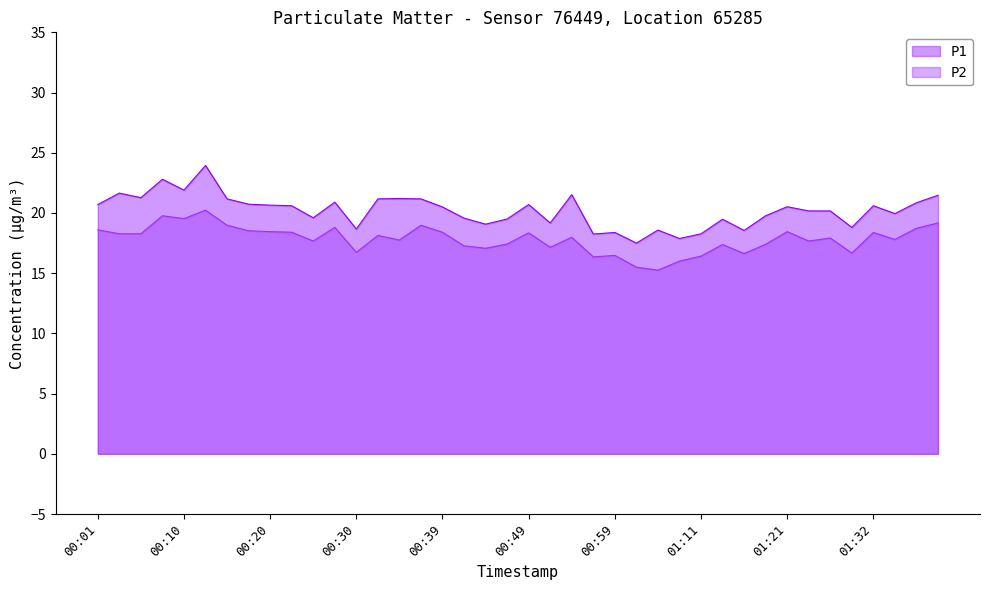

Which has a higher value, 01:24 or 00:35?

00:35